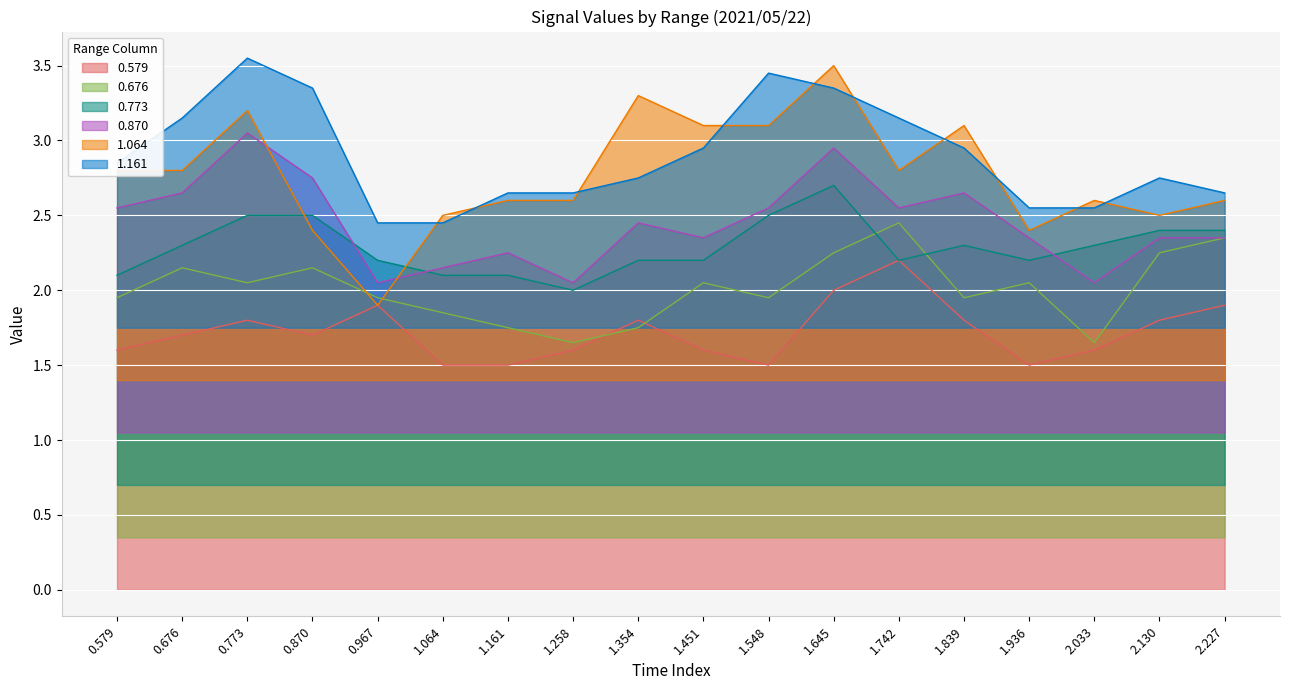

How many interior local peaks does the 1.161 series have?

3